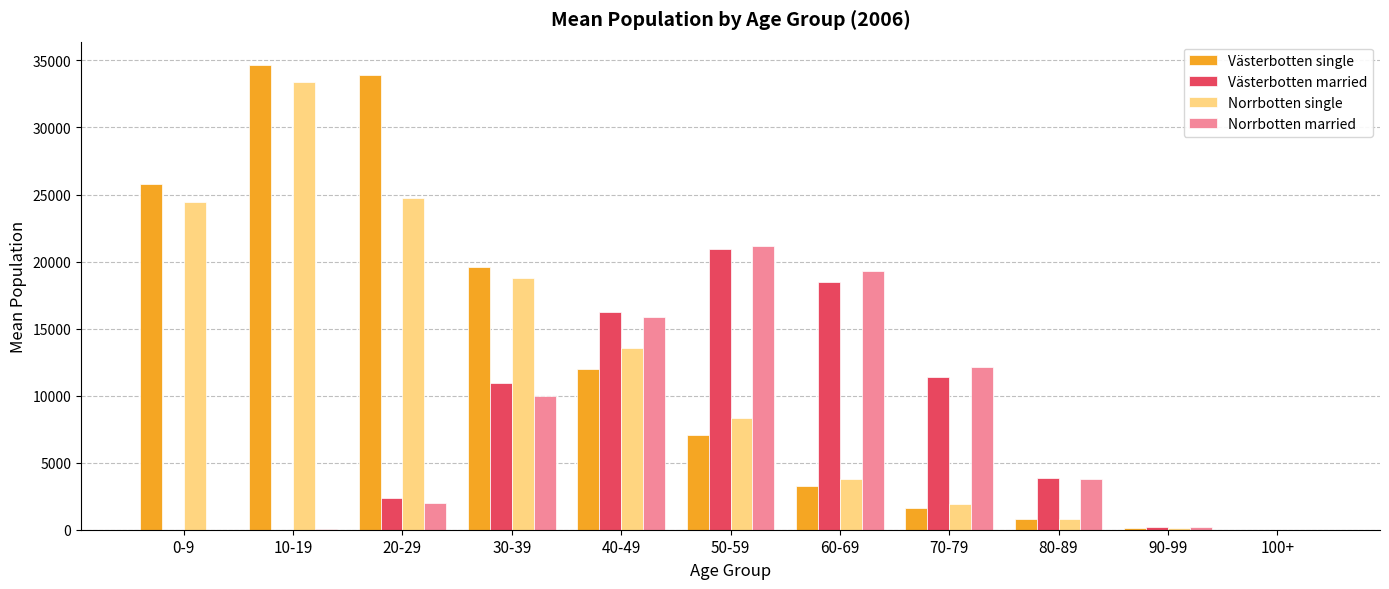

The value of Västerbotten single at 70-79 is 1629.5. True or false?

True